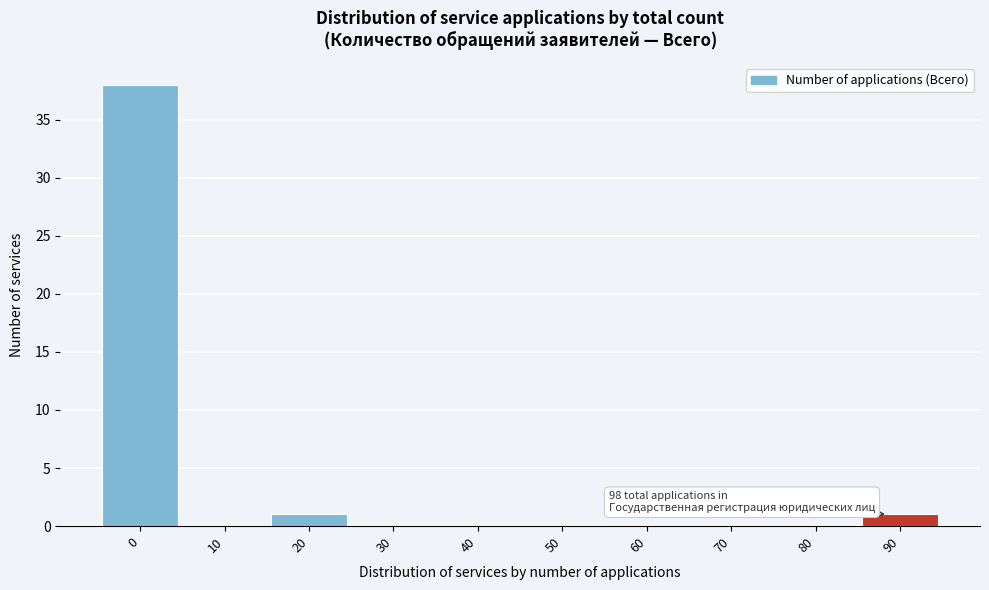

Reading left to right, list all the values displayed in this chart.

0=38	10=0	20=1	30=0	40=0	50=0	60=0	70=0	80=0	90=1